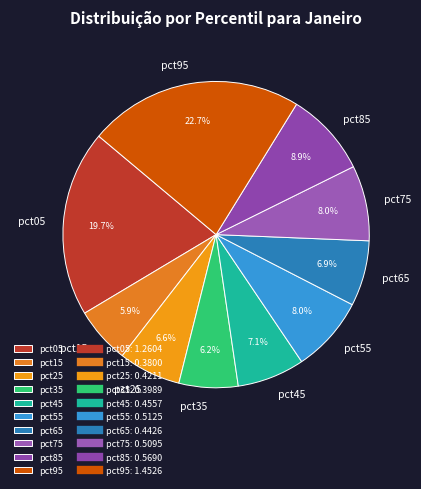

Combined, what portion of the pie is pct85 and pct45?

16.0%